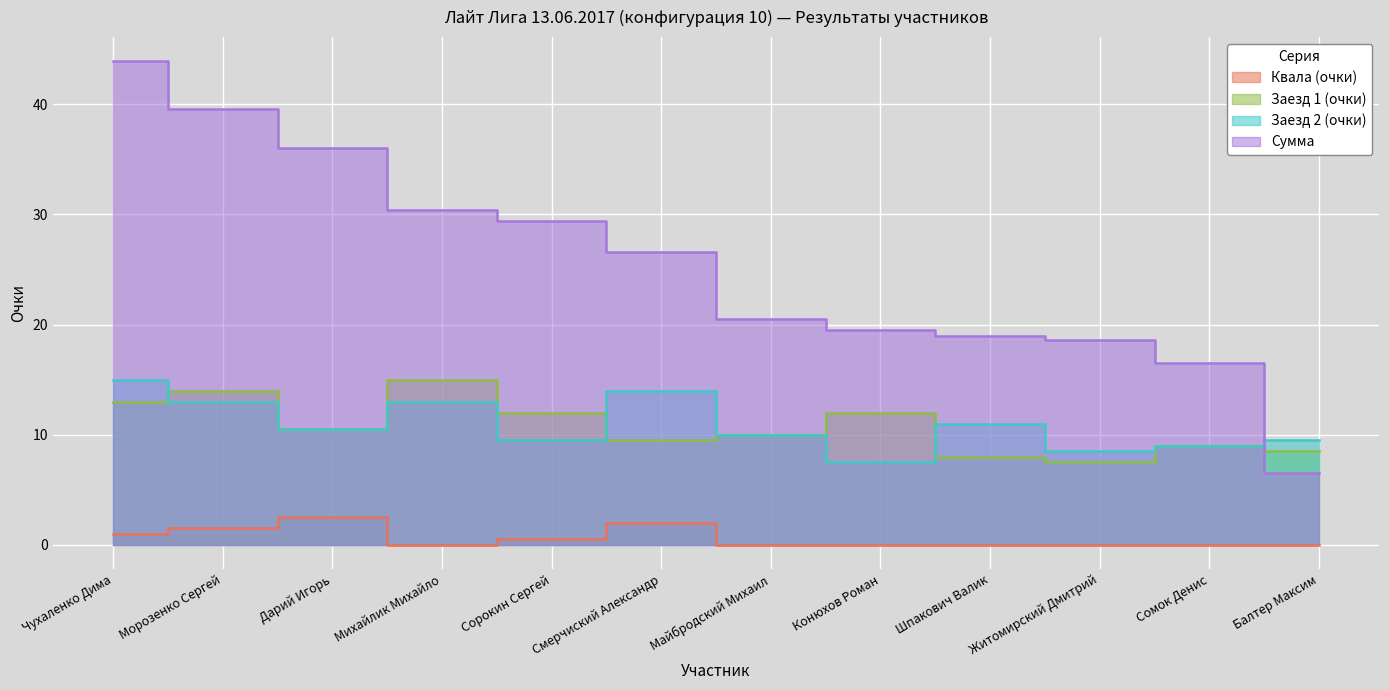

How many lines are shown in the chart?

4